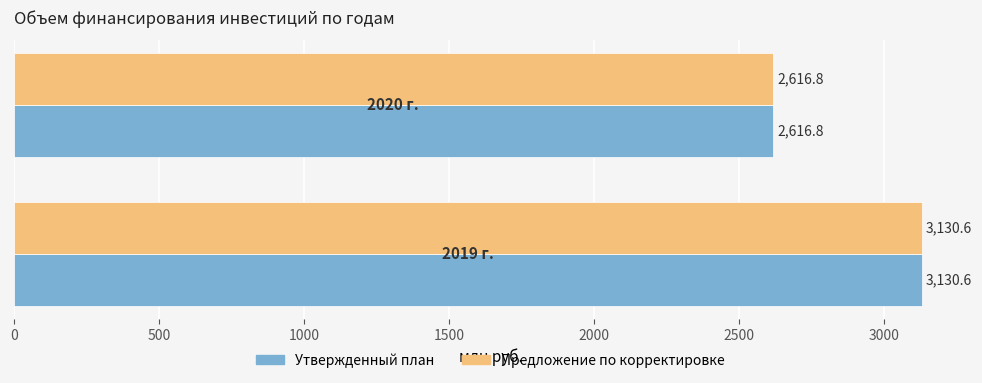

What is the sum of all Утвержденный план values?

5747.4